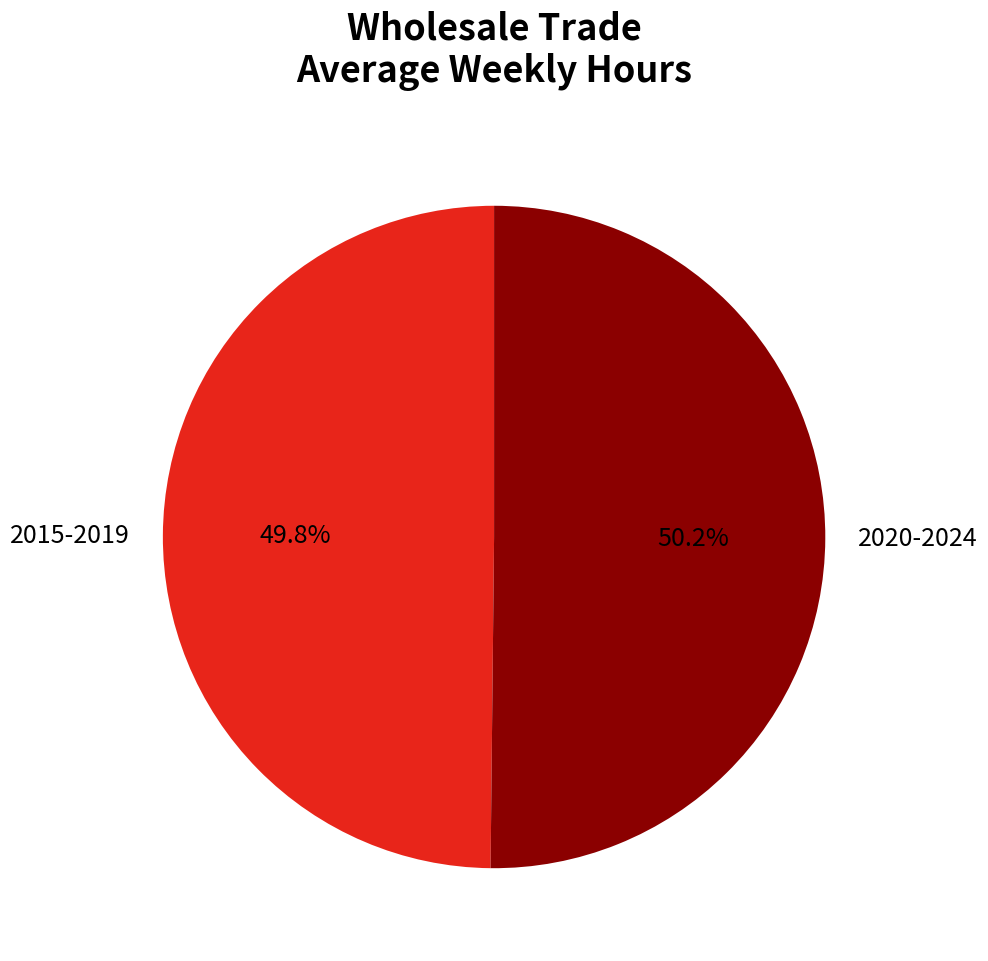

Count the number of slices in the pie.

2